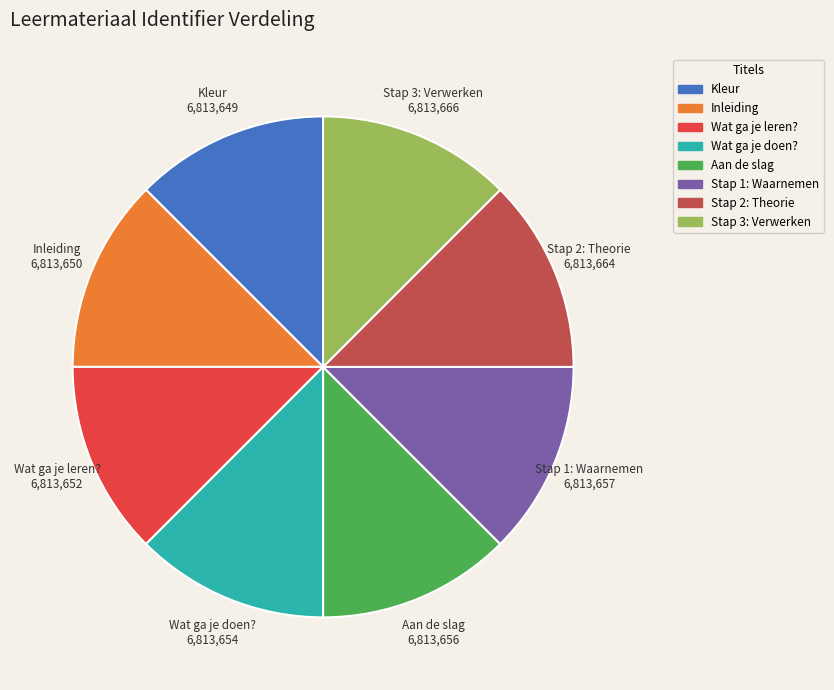

Approximately how many times larger is the value at Wat ga je leren? compared to Stap 1: Waarnemen?

1.0